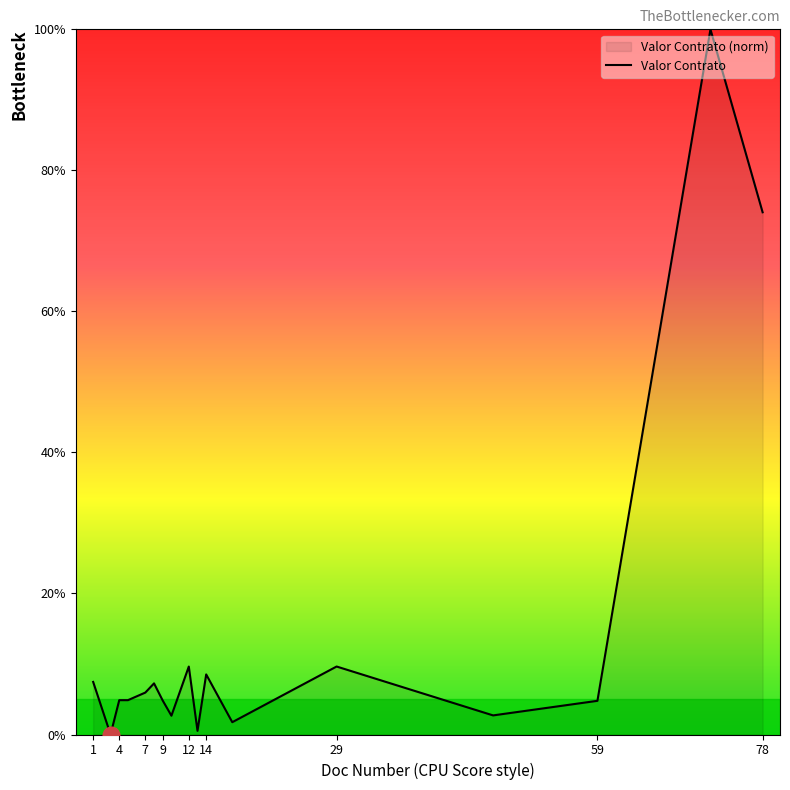

At which label is the value closest to 50?

78